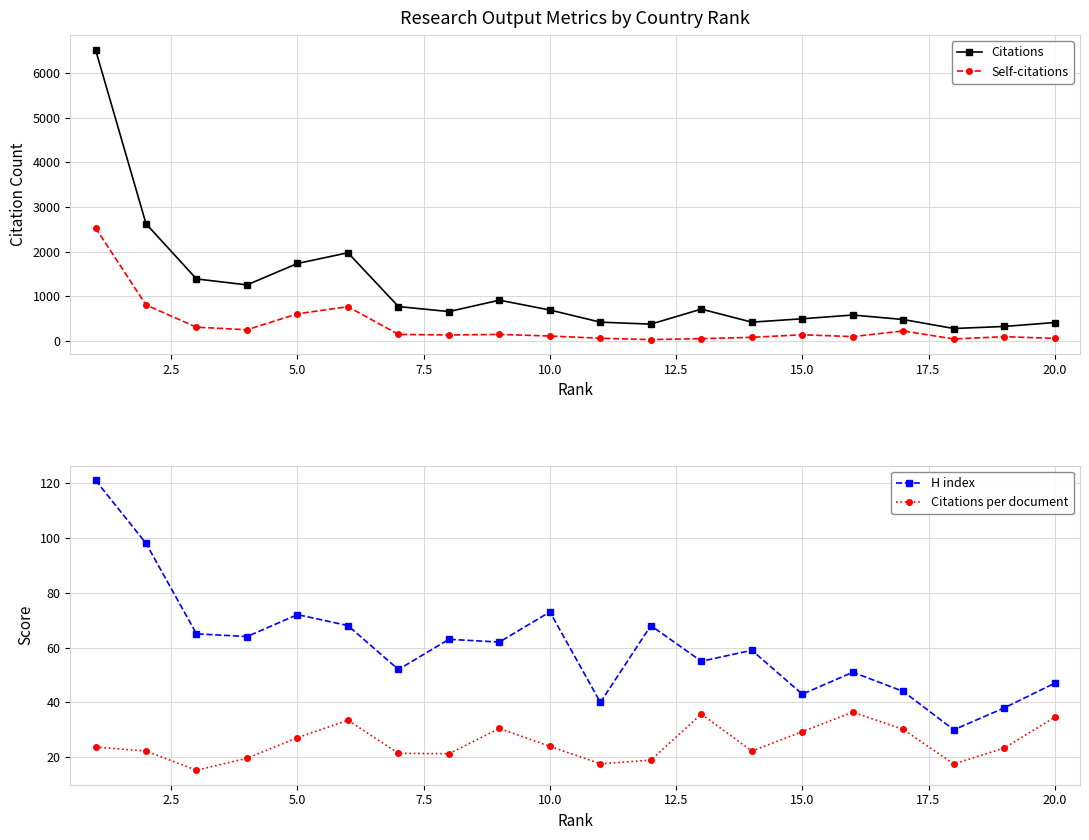

Where is the first local maximum for H index?

5.0